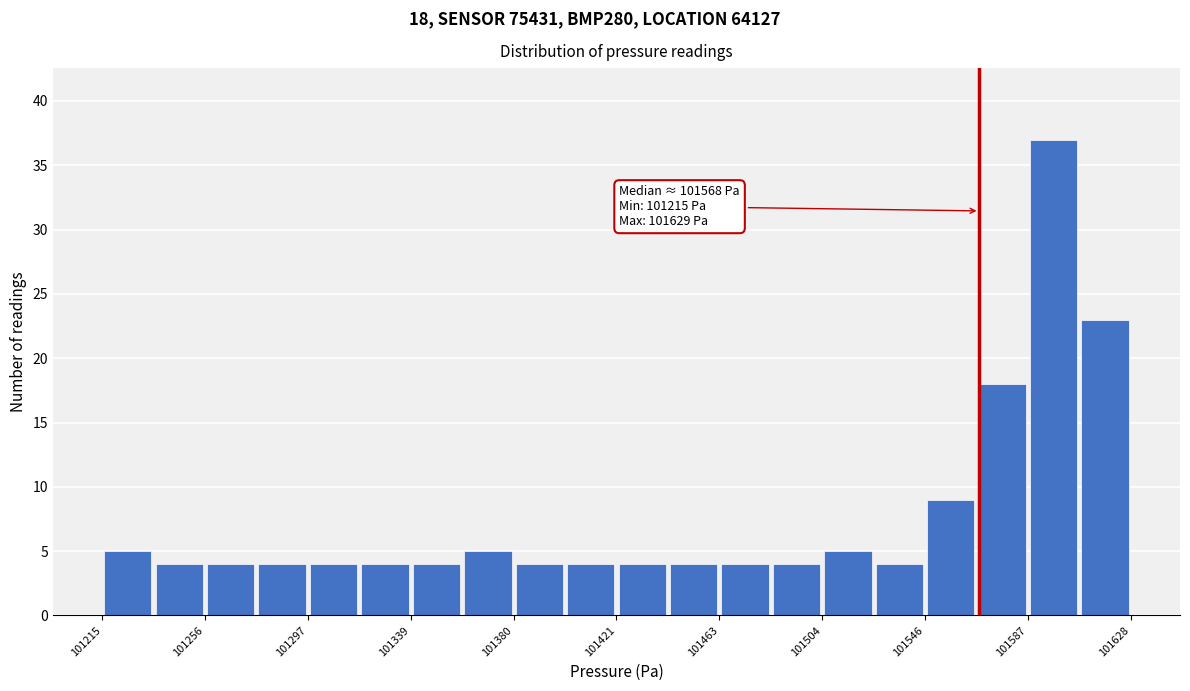

Which range on the x-axis has the tallest bar?

101590 to 101610